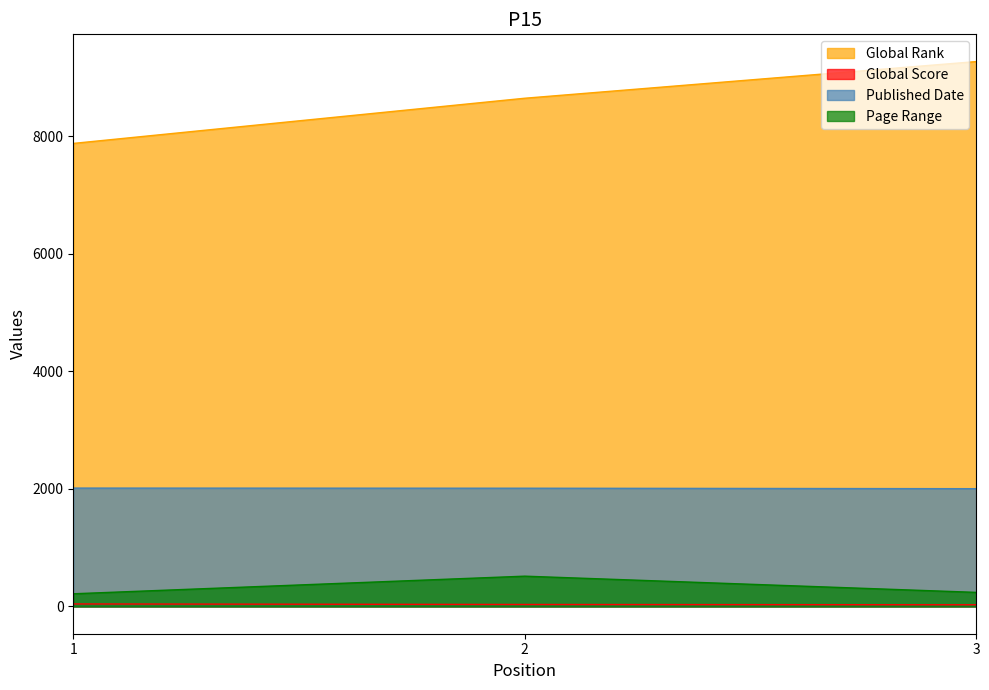

What is the spread (max minus min) of values at 3?

9246